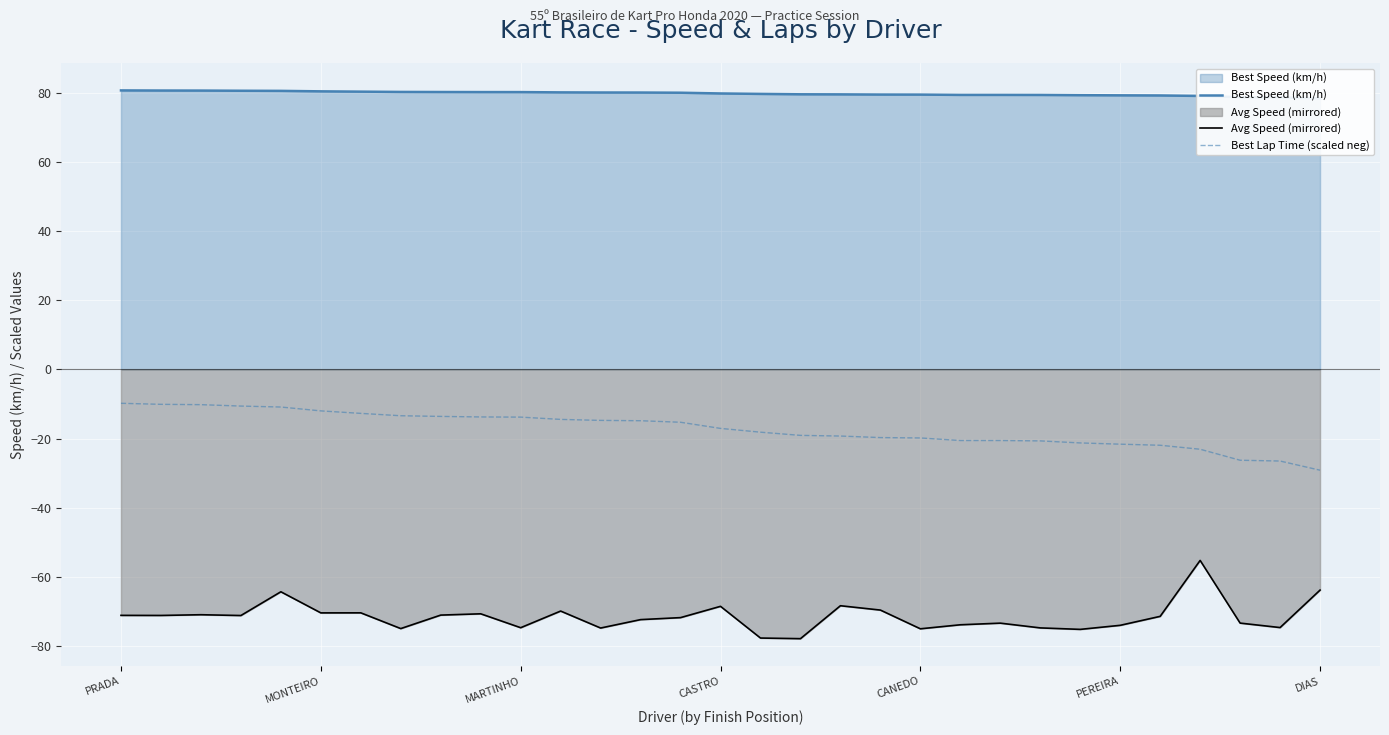

True or false: Avg Speed (mirrored) and Best Lap Time (scaled neg) cross at least once.

False